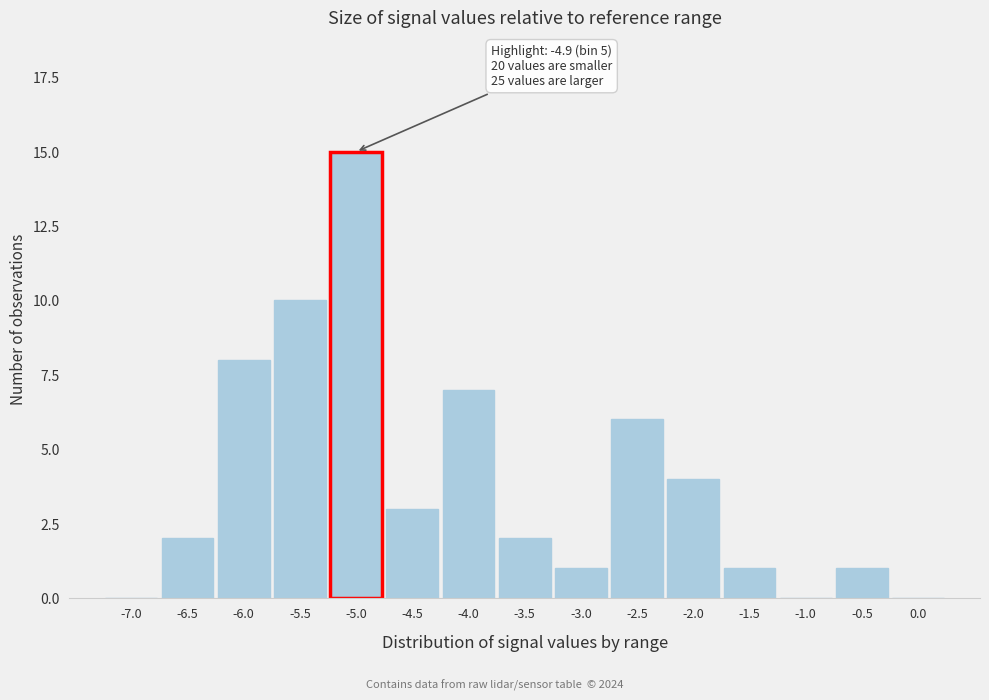

Reading left to right, transcribe all the data shown in this chart.

-7.0=0	-6.5=2	-6.0=8	-5.5=10	-5.0=15	-4.5=3	-4.0=7	-3.5=2	-3.0=1	-2.5=6	-2.0=4	-1.5=1	-1.0=0	-0.5=1	0.0=0